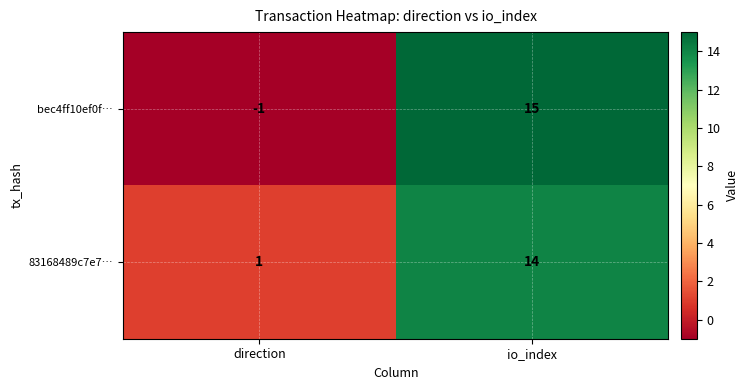

What is the greatest value displayed?

15